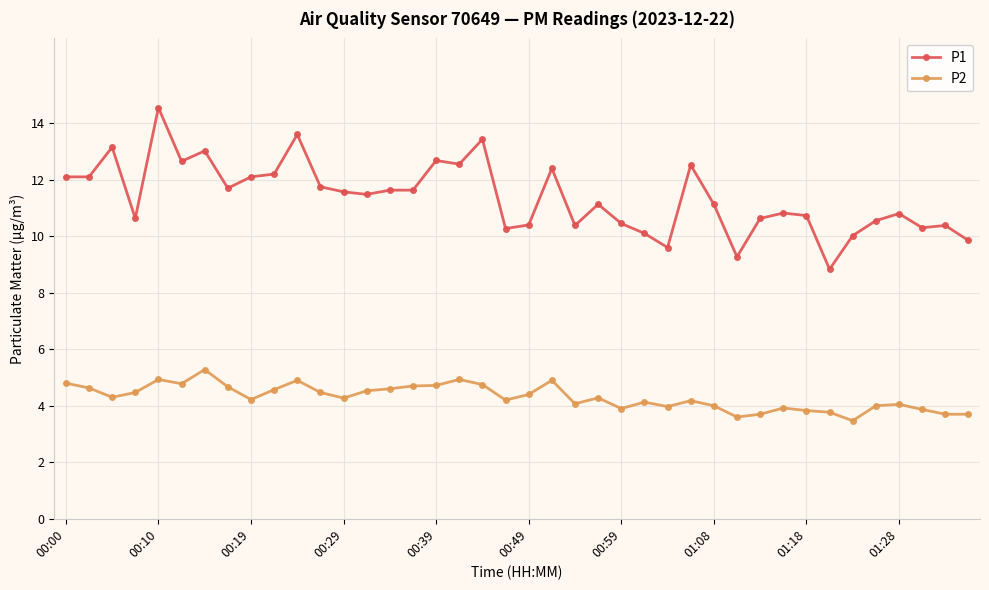

What is the average value of the P2 series?

4.3